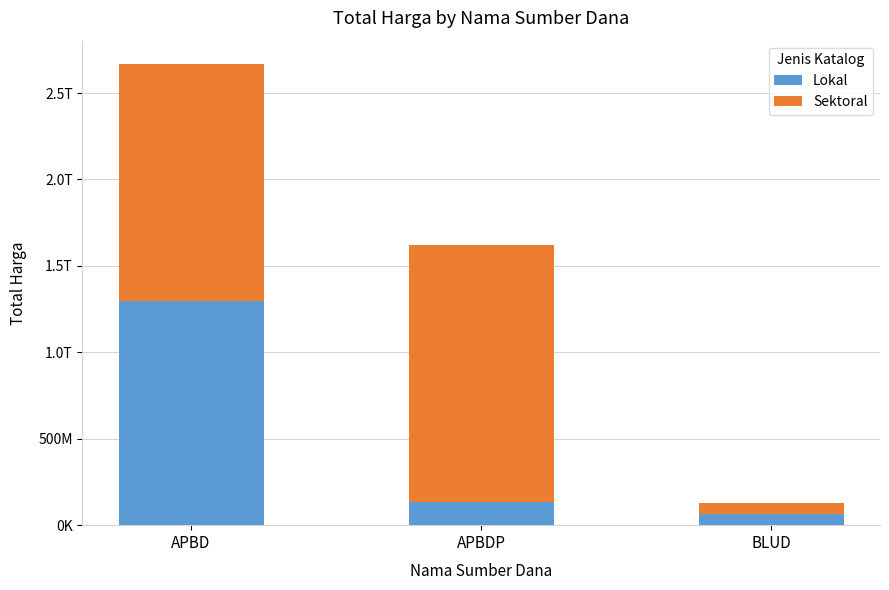

The Sektoral series shows 2289589854 at APBDP. True or false?

False